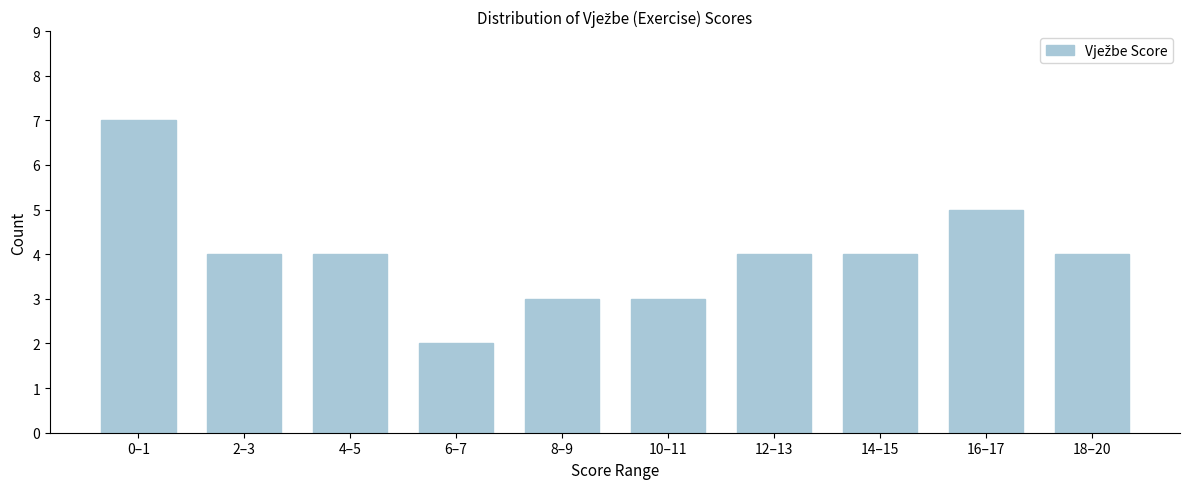

Reading left to right, extract all data points from this chart.

0–1=7	2–3=4	4–5=4	6–7=2	8–9=3	10–11=3	12–13=4	14–15=4	16–17=5	18–20=4